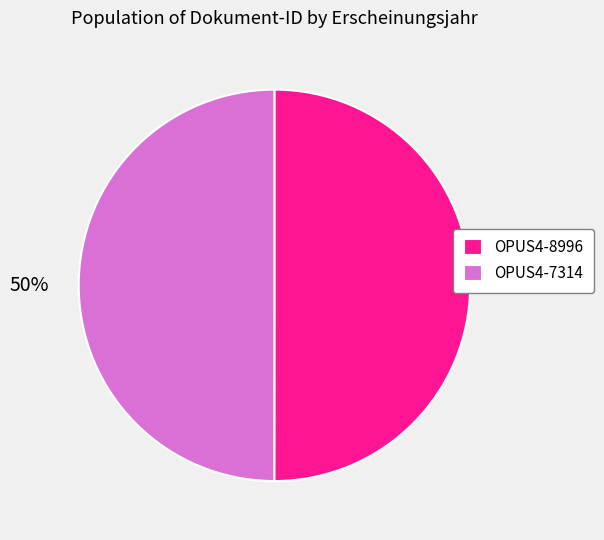

True or false: OPUS4-8996 accounts for 63% of the total.

False